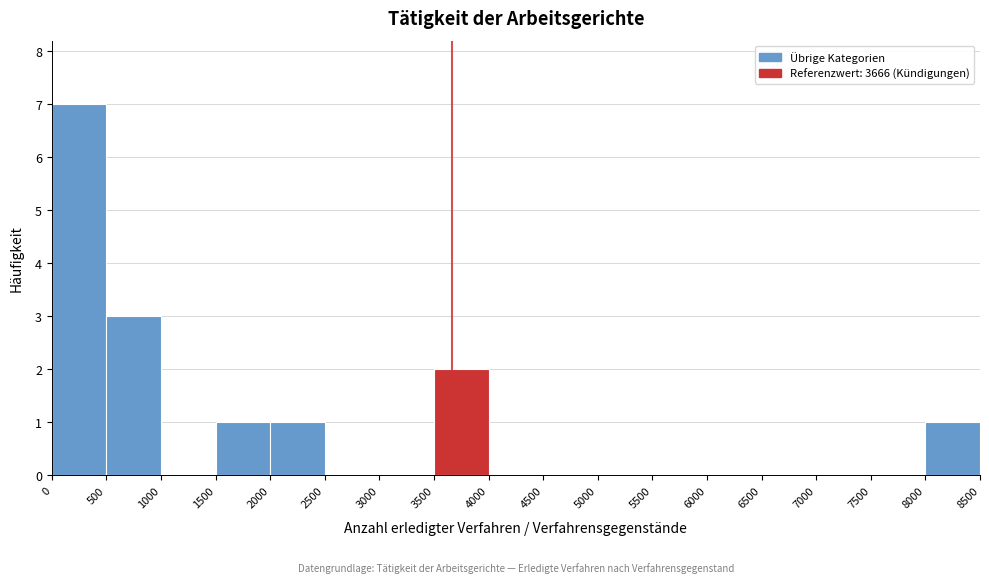

Reading left to right, list every bar in this chart as the range it spans on the x-axis followed by its height. The values are not printed on the chart, so give them approximately, as read against the axis.

0 to 500: 7
500 to 1000: 3
1000 to 1500: 0
1500 to 2000: 1
2000 to 2500: 1
2500 to 3000: 0
3000 to 3500: 0
3500 to 4000: 2
4000 to 4500: 0
4500 to 5000: 0
5000 to 5500: 0
5500 to 6000: 0
6000 to 6500: 0
6500 to 7000: 0
7000 to 7500: 0
7500 to 8000: 0
8000 to 8500: 1